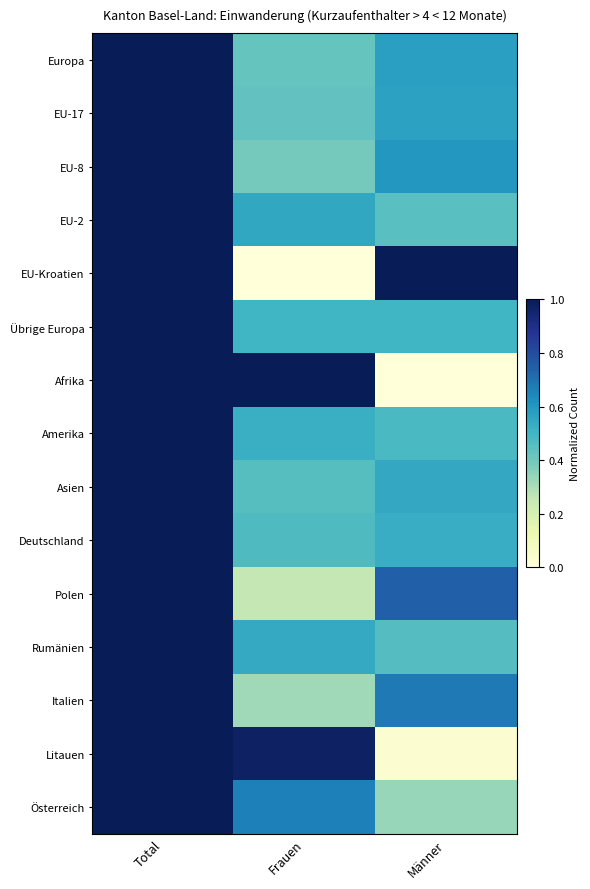

Reading right to left, list all the values displayed in this chart.

Europa: Männer=0.6	Frauen=0.4	Total=1.0
EU-17: Männer=0.6	Frauen=0.4	Total=1.0
EU-8: Männer=0.6	Frauen=0.4	Total=1.0
EU-2: Männer=0.5	Frauen=0.6	Total=1.0
EU-Kroatien: Männer=1.0	Frauen=0.0	Total=1.0
Übrige Europa: Männer=0.5	Frauen=0.5	Total=1.0
Afrika: Männer=0.0	Frauen=1.0	Total=1.0
Amerika: Männer=0.5	Frauen=0.5	Total=1.0
Asien: Männer=0.5	Frauen=0.5	Total=1.0
Deutschland: Männer=0.5	Frauen=0.5	Total=1.0
Polen: Männer=0.7	Frauen=0.3	Total=1.0
Rumänien: Männer=0.5	Frauen=0.5	Total=1.0
Italien: Männer=0.7	Frauen=0.3	Total=1.0
Litauen: Männer=0.0	Frauen=1.0	Total=1.0
Österreich: Männer=0.3	Frauen=0.7	Total=1.0